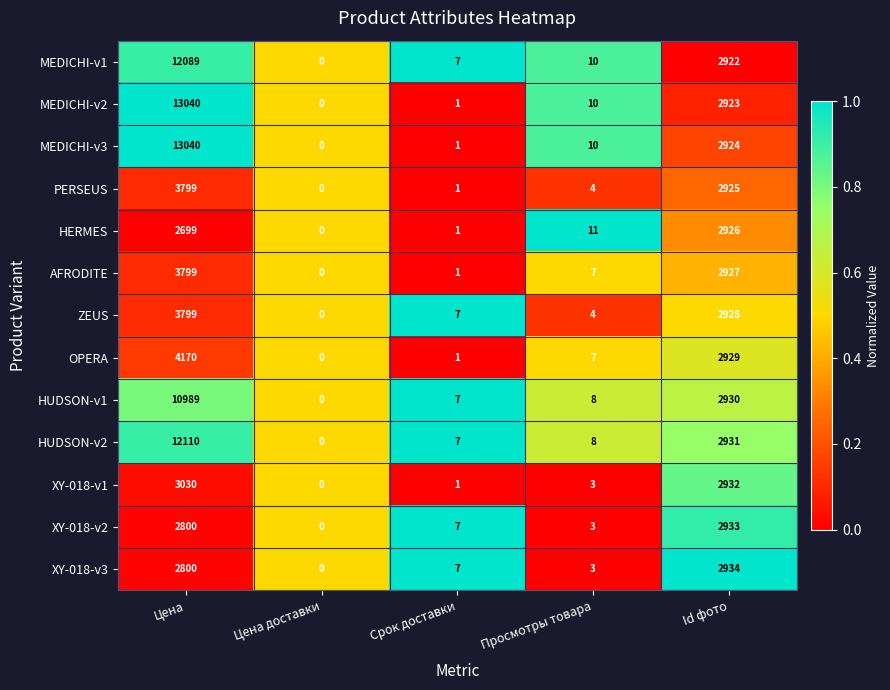

Is it true that XY-018-v3 equals 9 at Срок доставки?

False